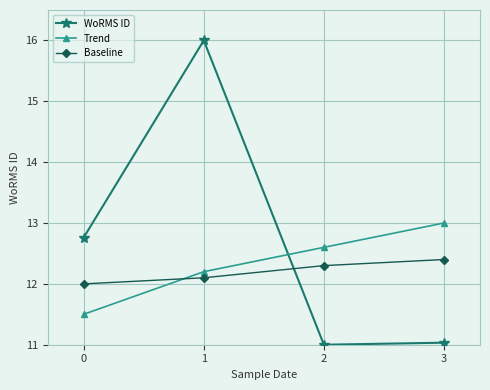

How many lines are shown in the chart?

3